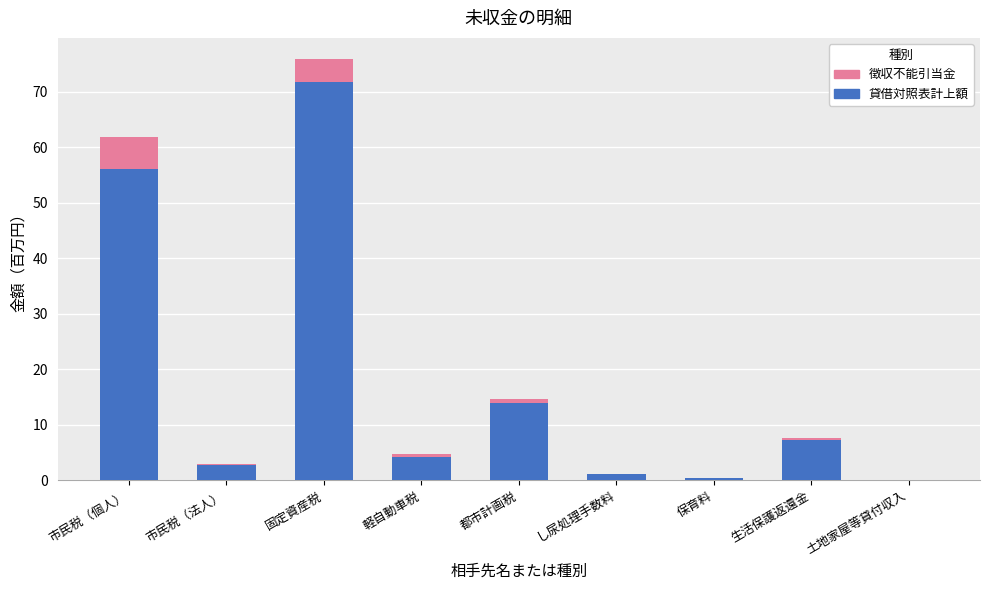

At which category is the sum across all series the highest?

固定資産税